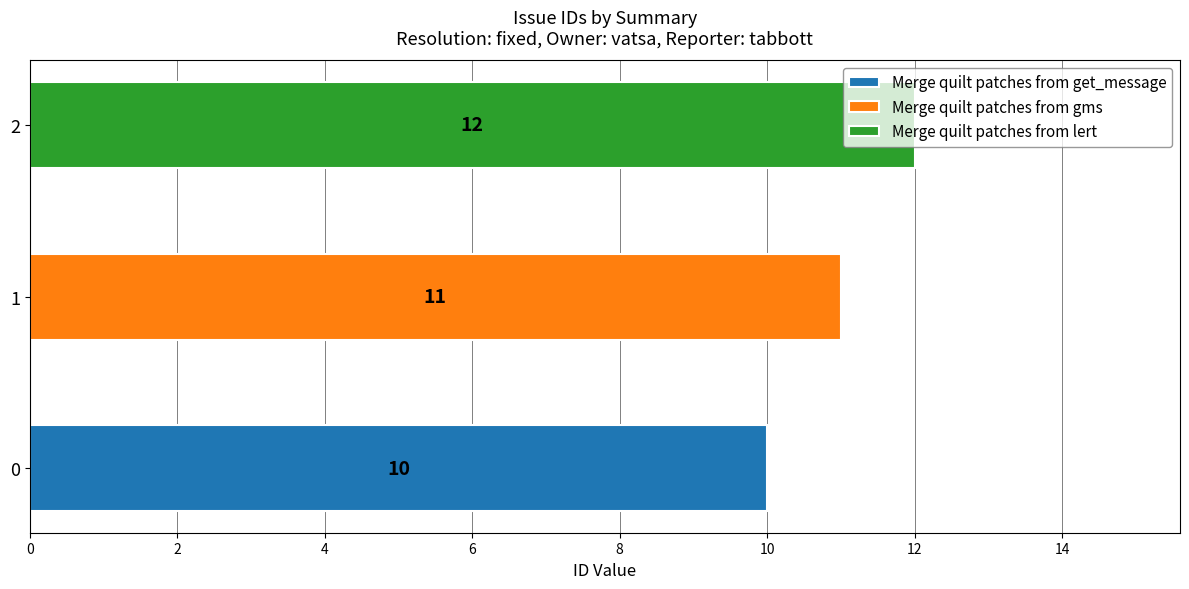

List the labels in order of value, largest first.

Merge quilt patches from lert, Merge quilt patches from gms, Merge quilt patches from get_message